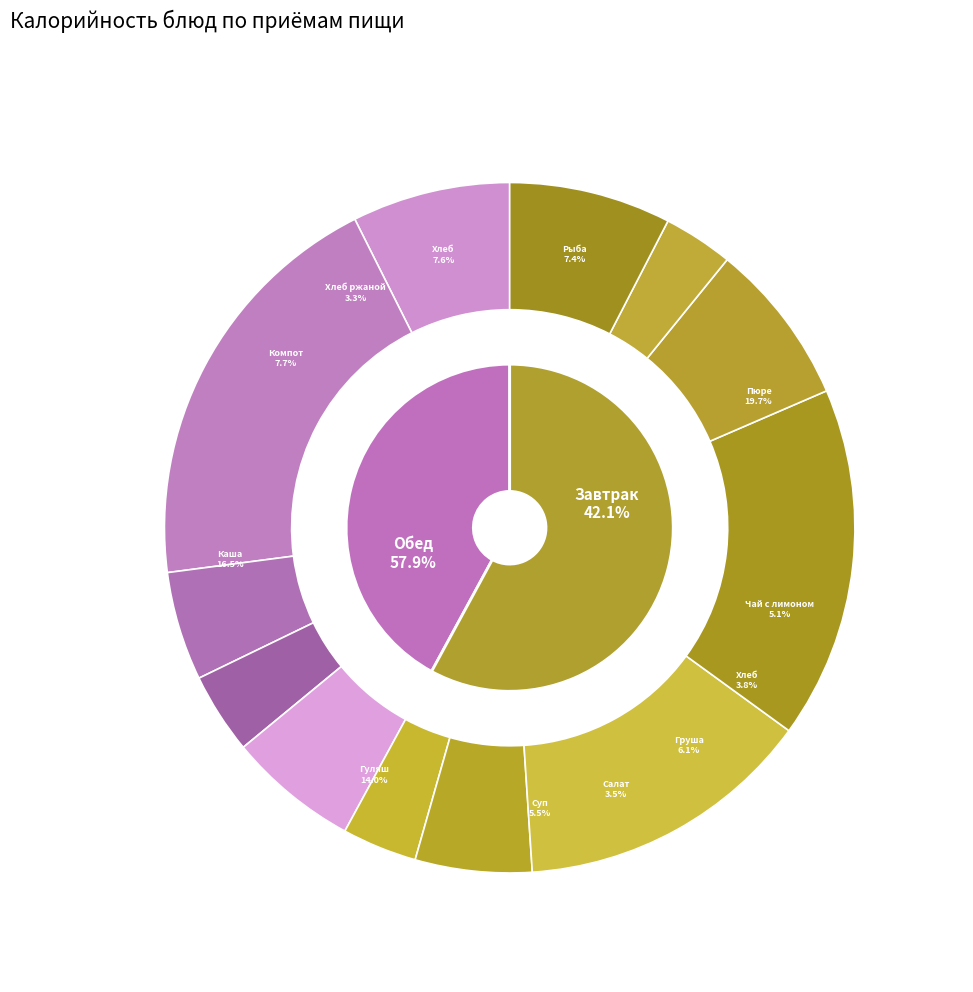

To the nearest percent, what is the average slice percentage?

8%